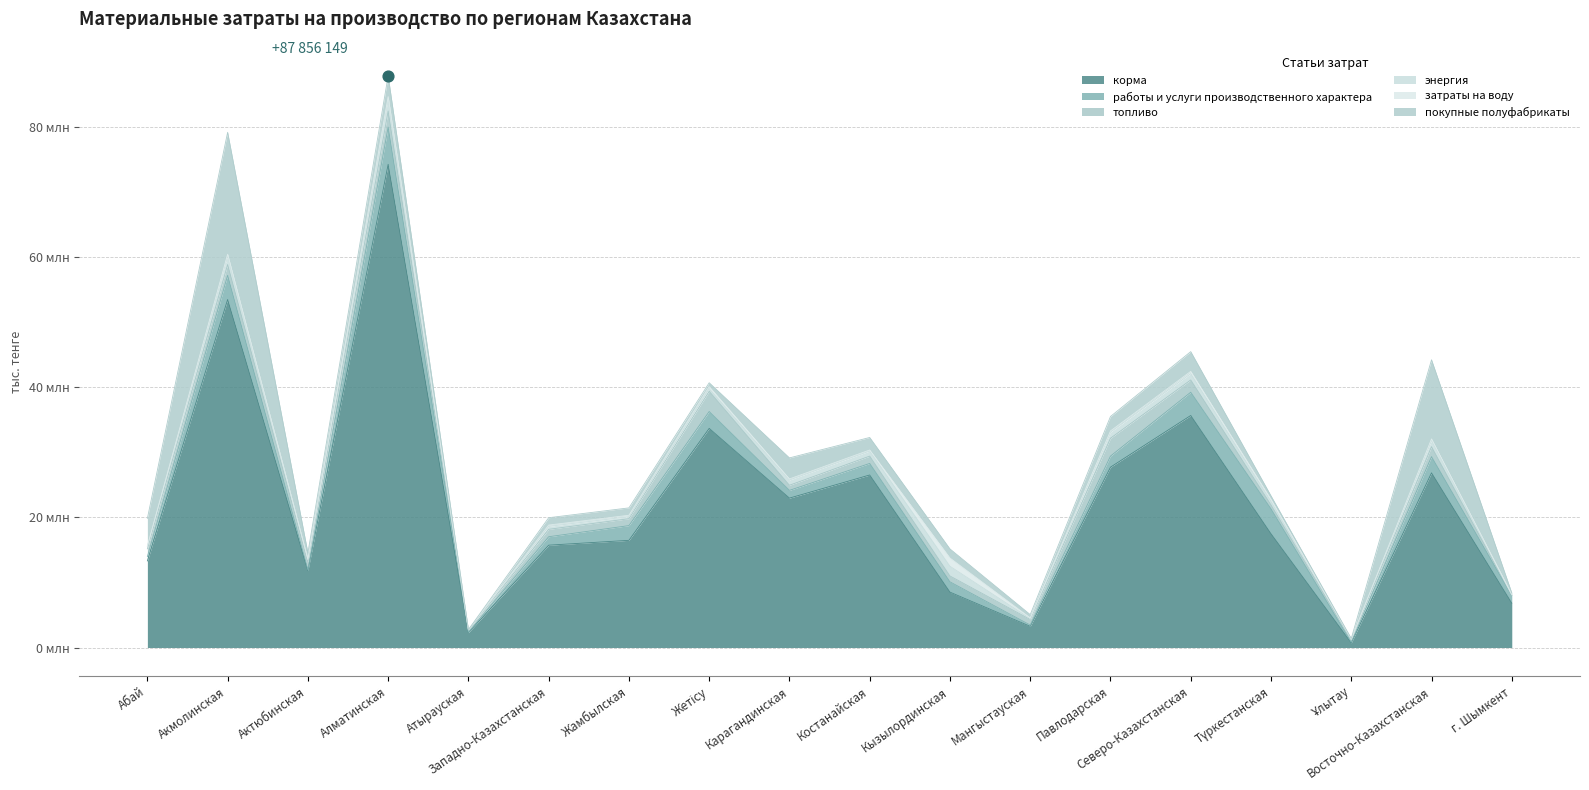

Which series reaches the minimum Y coordinate?

покупные полуфабрикаты